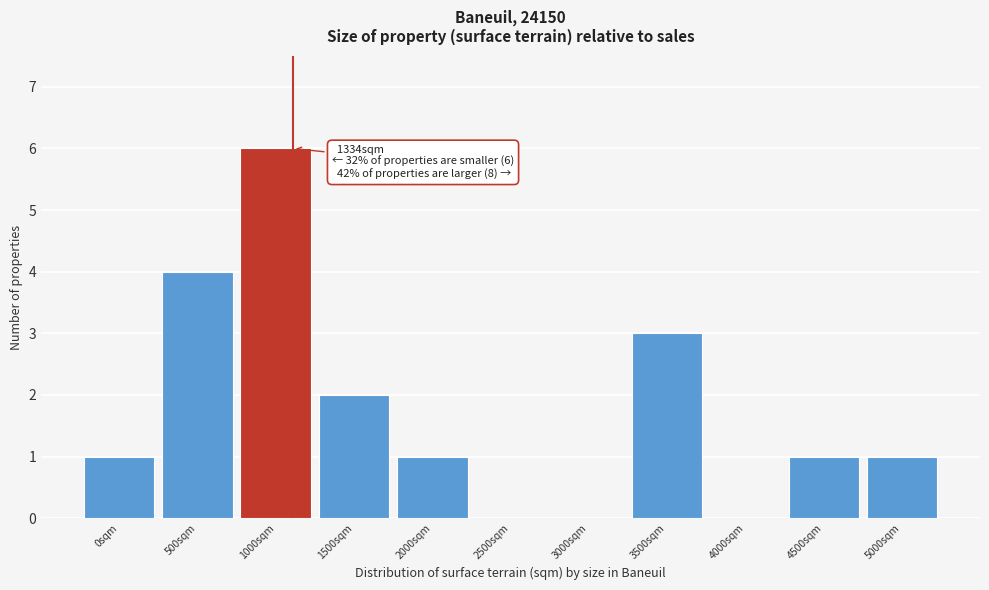

Reading left to right, what are all the values shown in this chart?

0sqm=1	500sqm=4	1000sqm=6	1500sqm=2	2000sqm=1	2500sqm=0	3000sqm=0	3500sqm=3	4000sqm=0	4500sqm=1	5000sqm=1